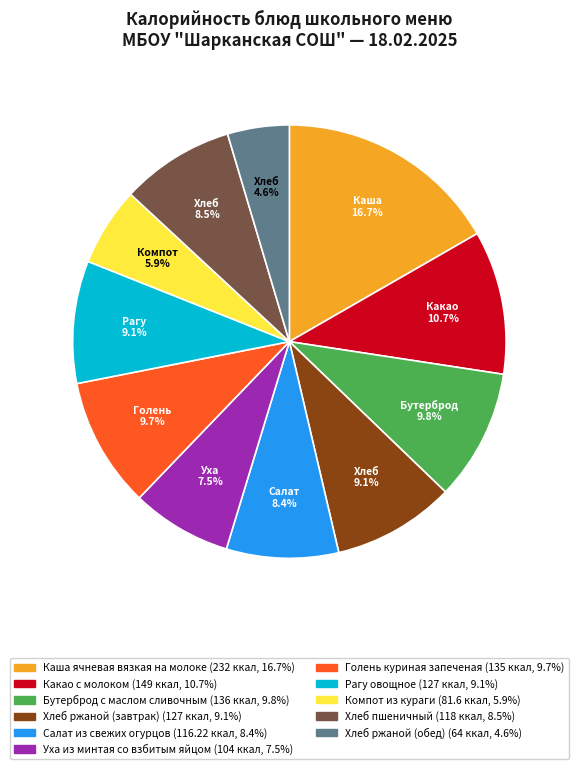

What is the ratio of the value at Компот из кураги to the value at Каша ячневая вязкая на молоке?

0.4